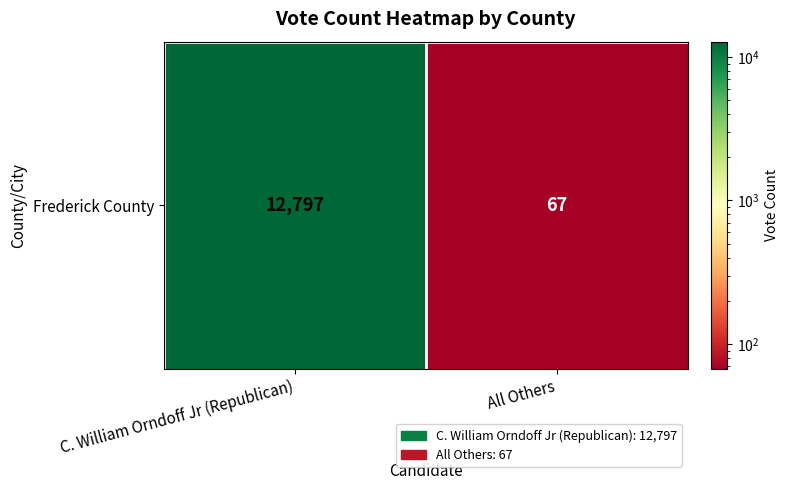

What is the change in value from C. William Orndoff Jr (Republican) to All Others?

-12730